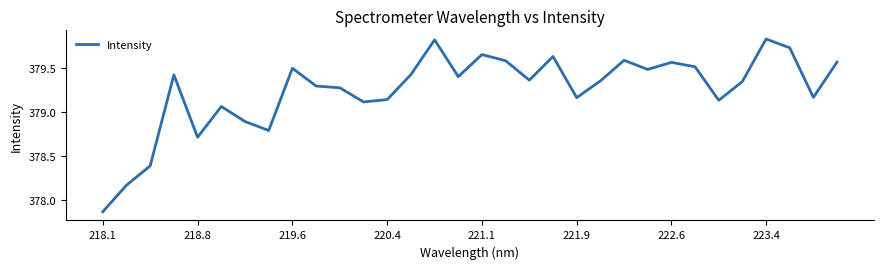

What is the difference between the maximum and minimum values?

2.0